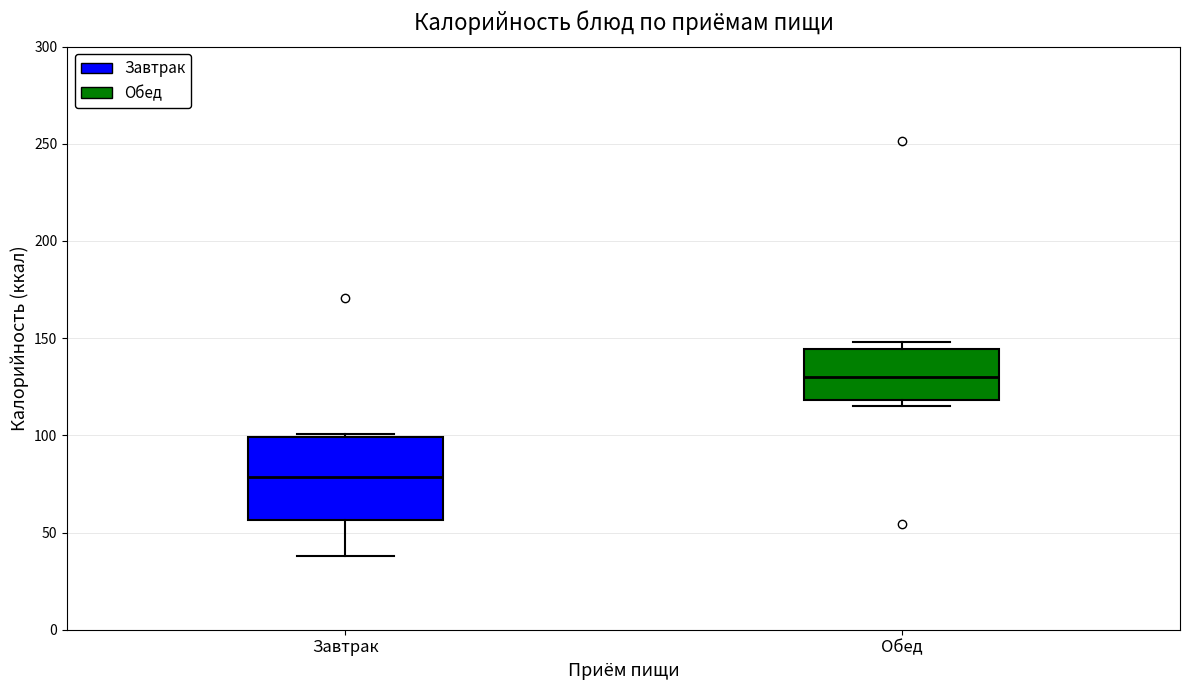

Where does the median line of the box for Завтрак sit on the y-axis? The values are not printed on the chart, so give them approximately, as read against the axis.

80